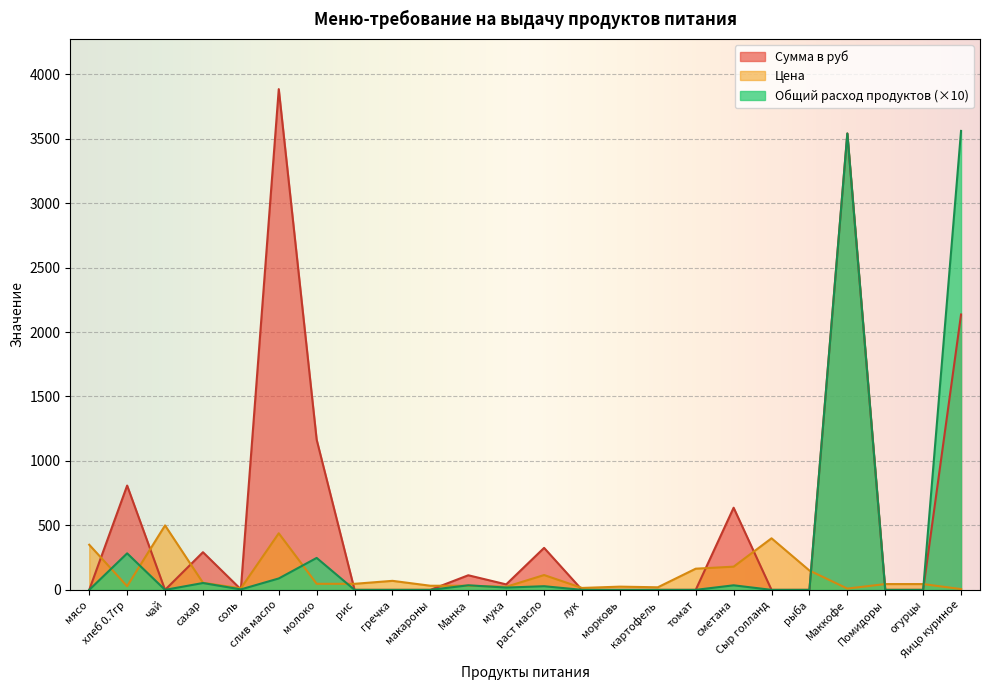

How many values in the Общий расход продуктов series exceed 0?

11